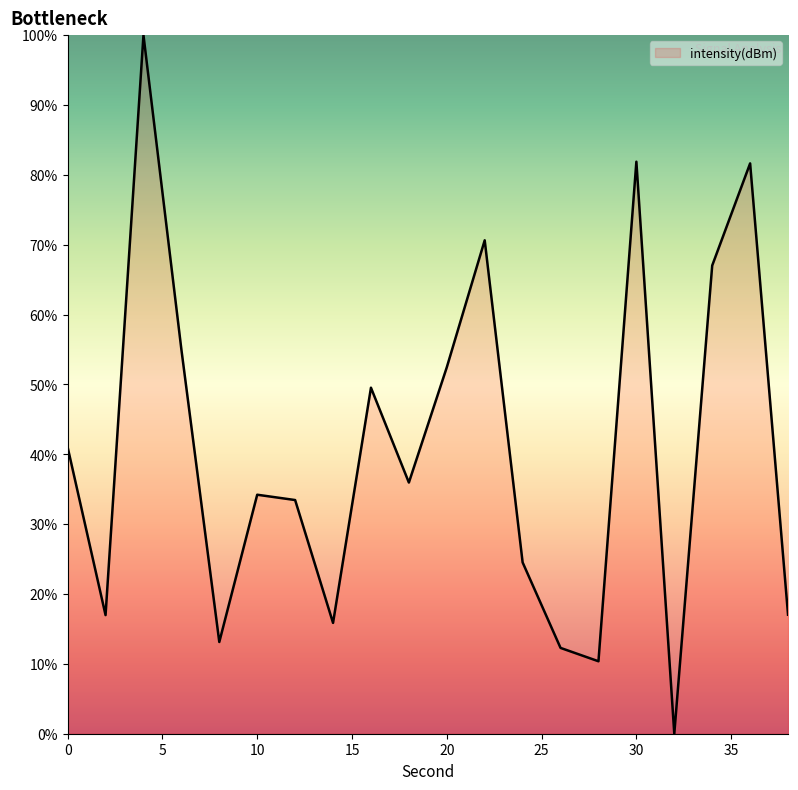

What is the maximum value shown in the chart?

100.0